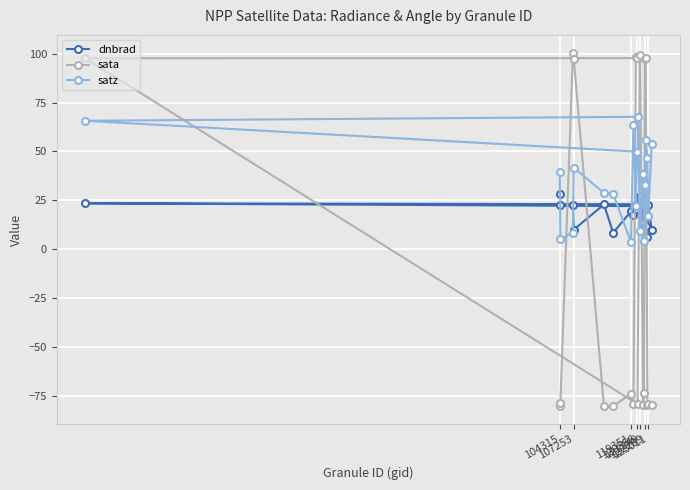

After their last crossing, which series has the higher values: sata or satz?

satz